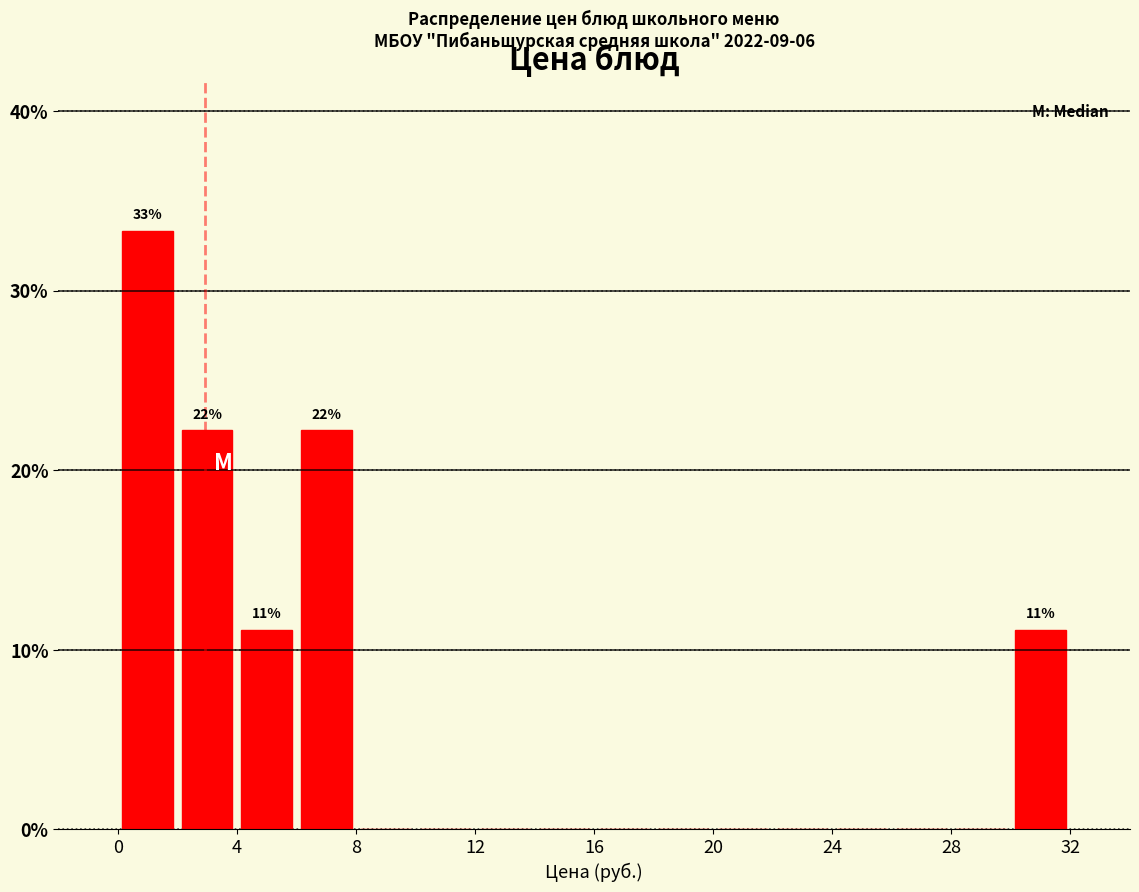

Over which range of the x-axis is the bar tallest?

0 to 2